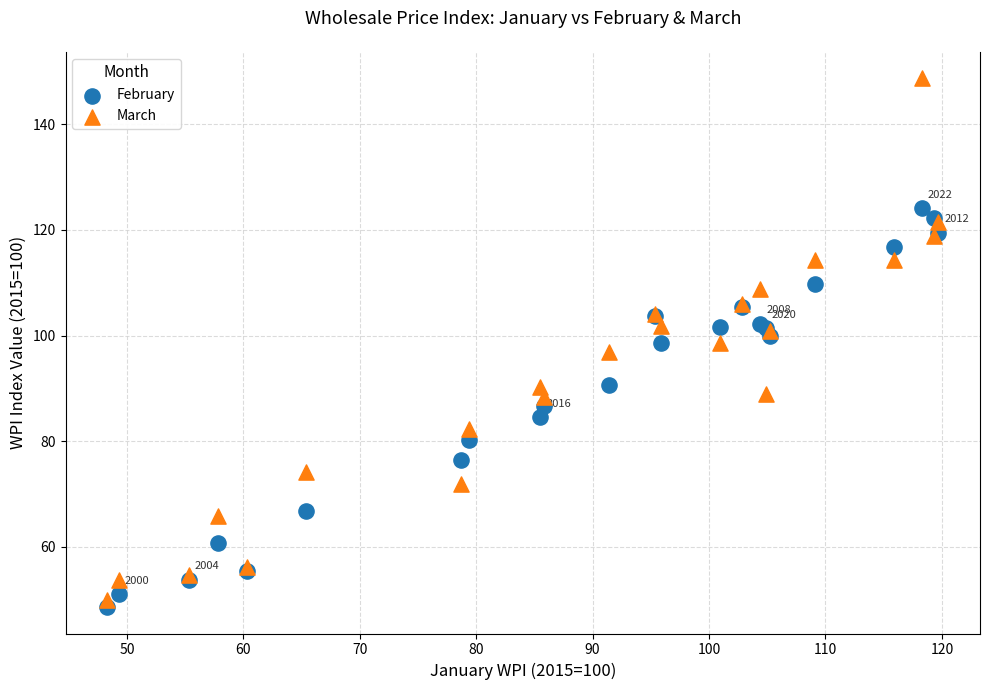

Which series reaches the maximum Y coordinate?

March